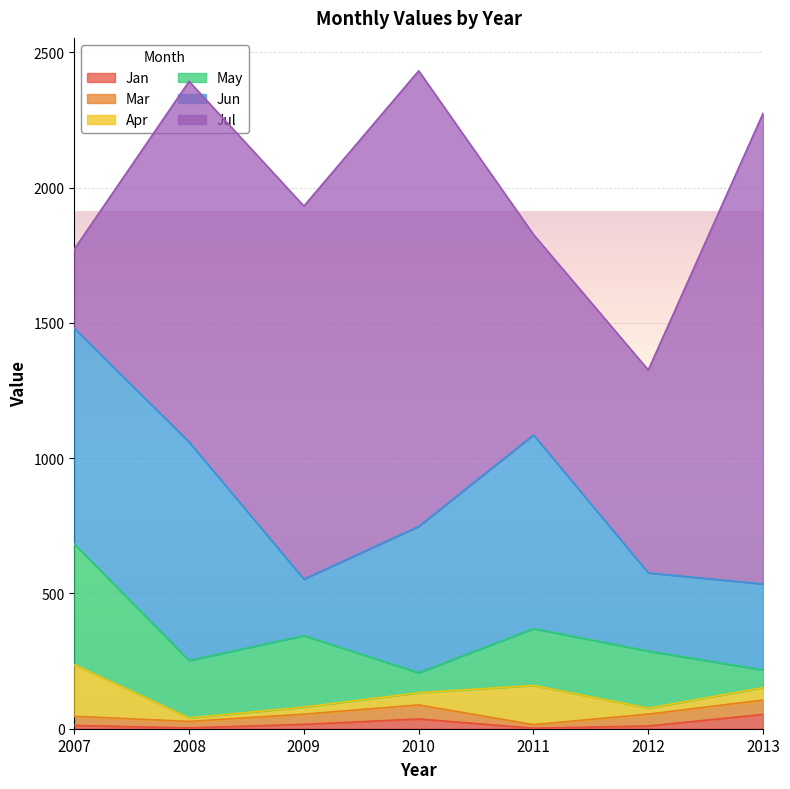

What is the value of the Jan point at the 5th from the left?

2